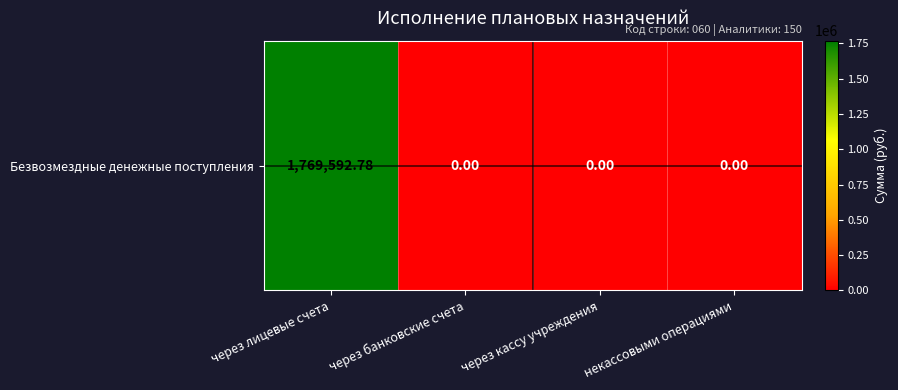

List the labels in order of value, largest first.

через лицевые счета, через банковские счета, через кассу учреждения, некассовыми операциями